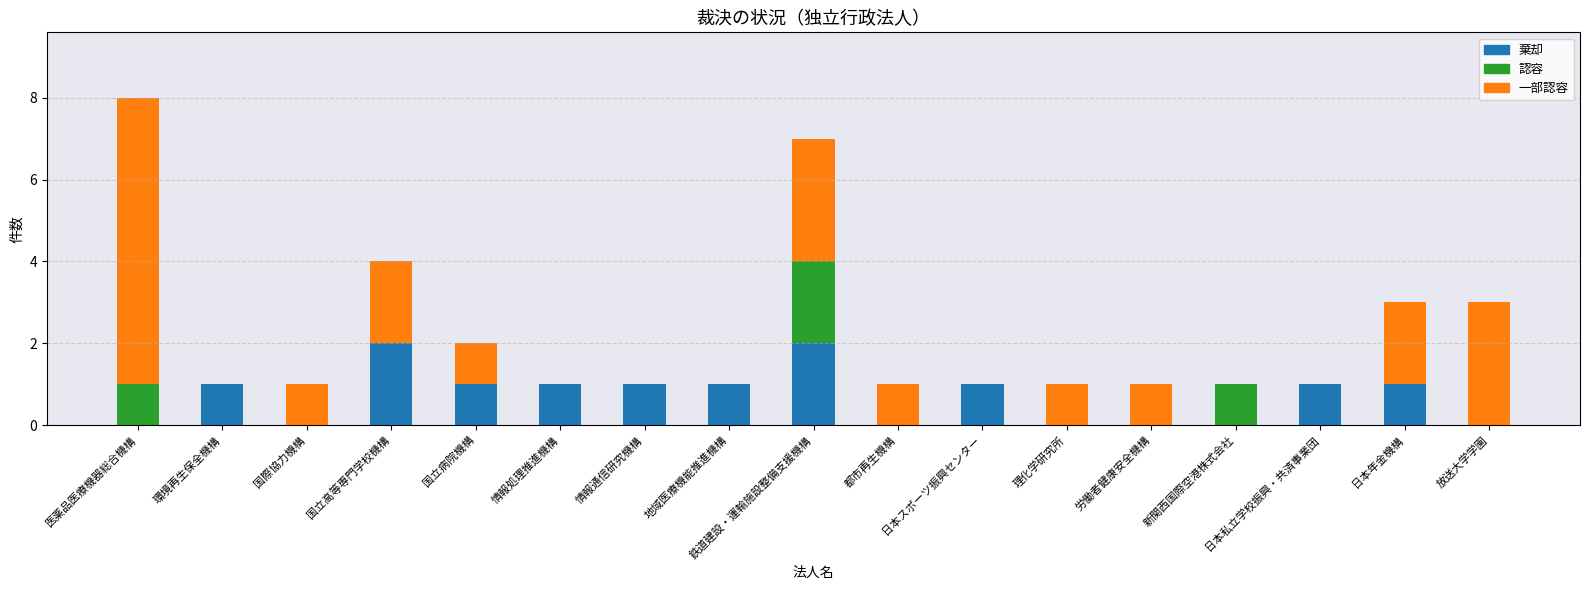

How many distinct data groups are displayed?

3